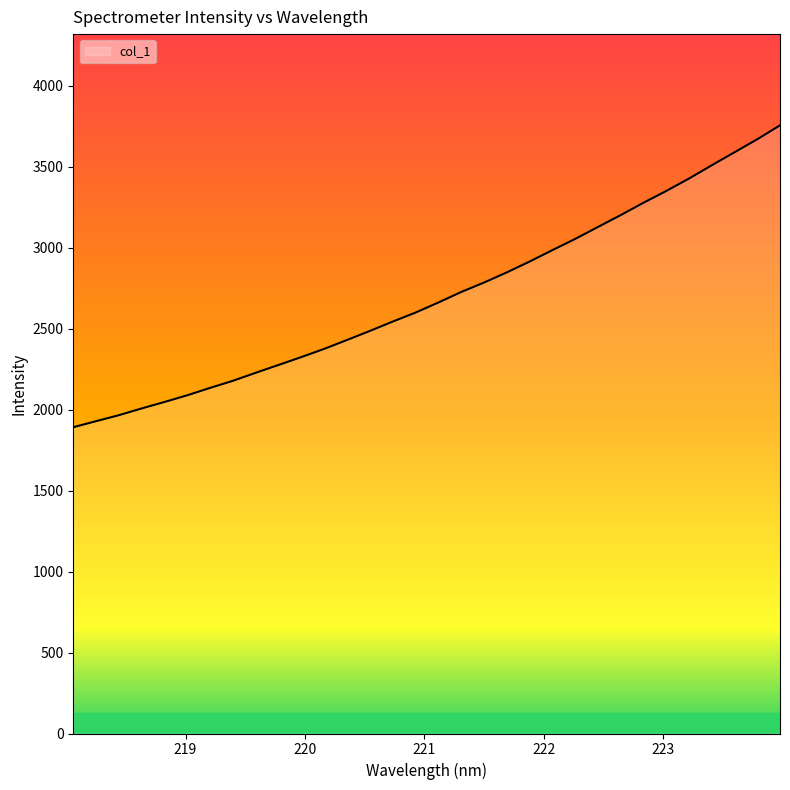

Reading left to right, what are all the values shown in this chart?

1890.7	1928.1	1965.1	2006.8	2046.8	2088.1	2133.7	2177.6	2227.0	2275.3	2323.9	2374.5	2429.3	2485.1	2542.7	2598.1	2660.3	2725.1	2783.3	2846.0	2912.9	2983.4	3052.6	3126.3	3199.8	3275.9	3348.7	3425.5	3507.4	3587.7	3668.4	3754.3